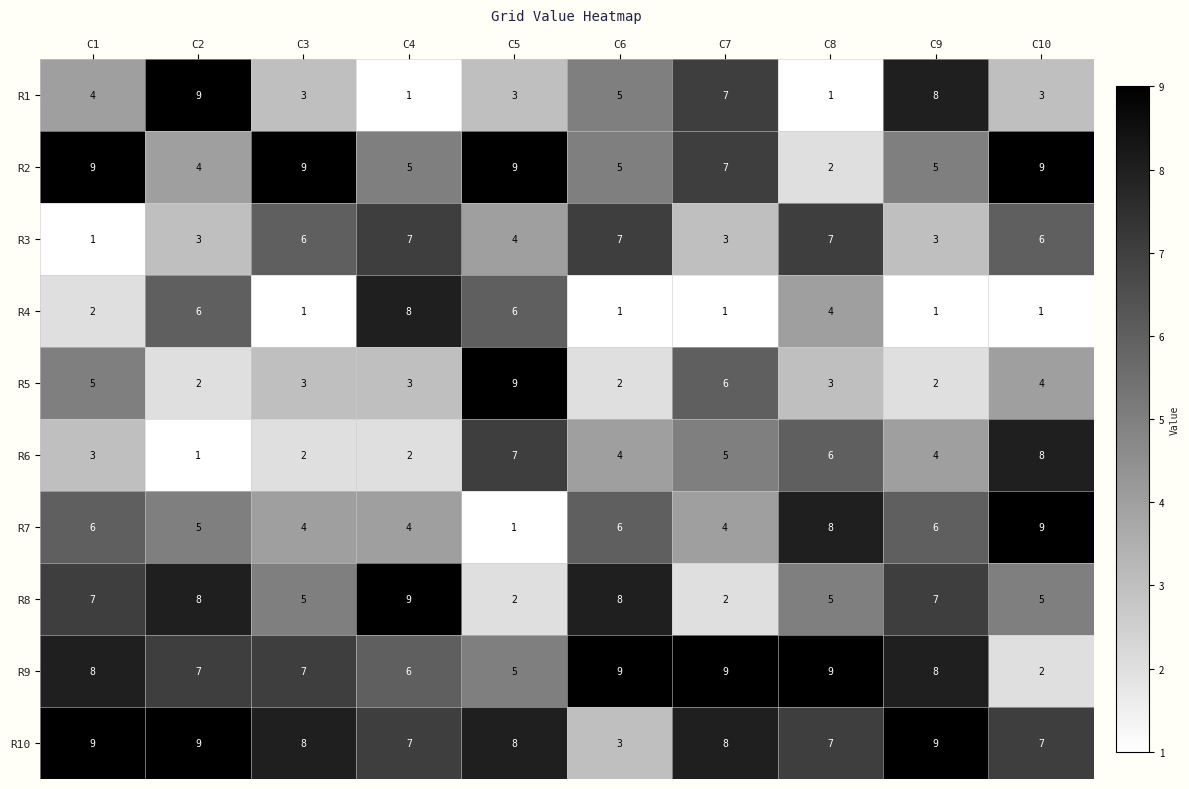

Between C2 and C9, which series saw the biggest shift?

R4